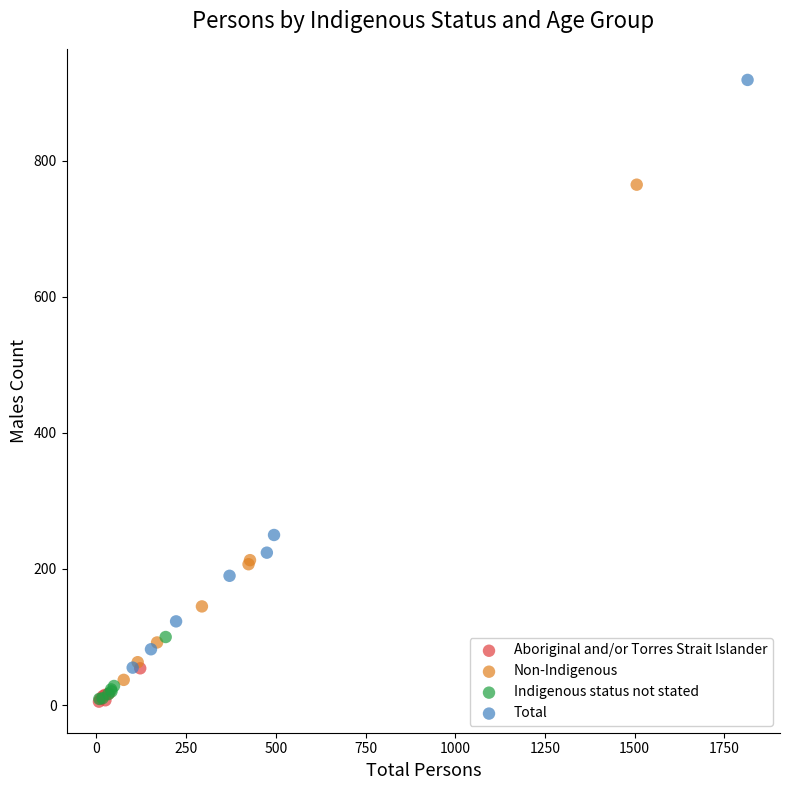

Which series reaches the maximum Y coordinate?

Total